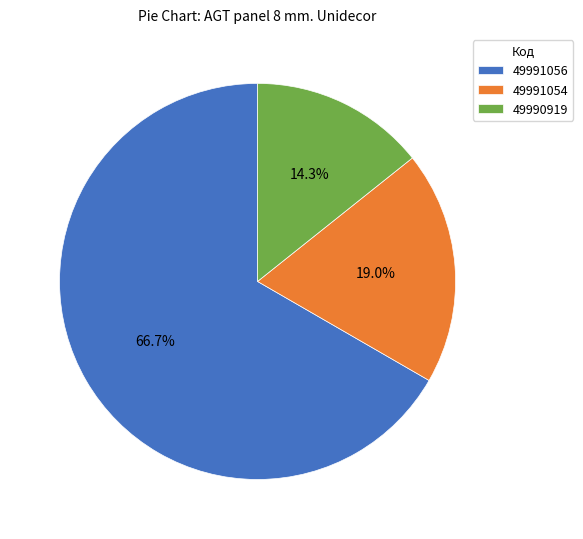

Is there a majority slice in this chart?

Yes